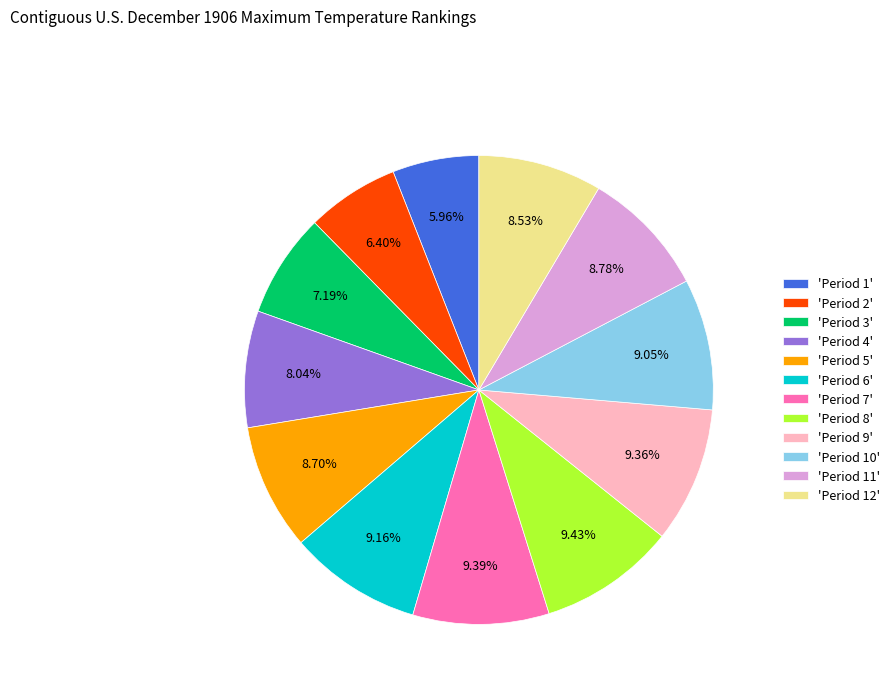

Is the sum of 'Period 12' and 'Period 9' greater than half?

No